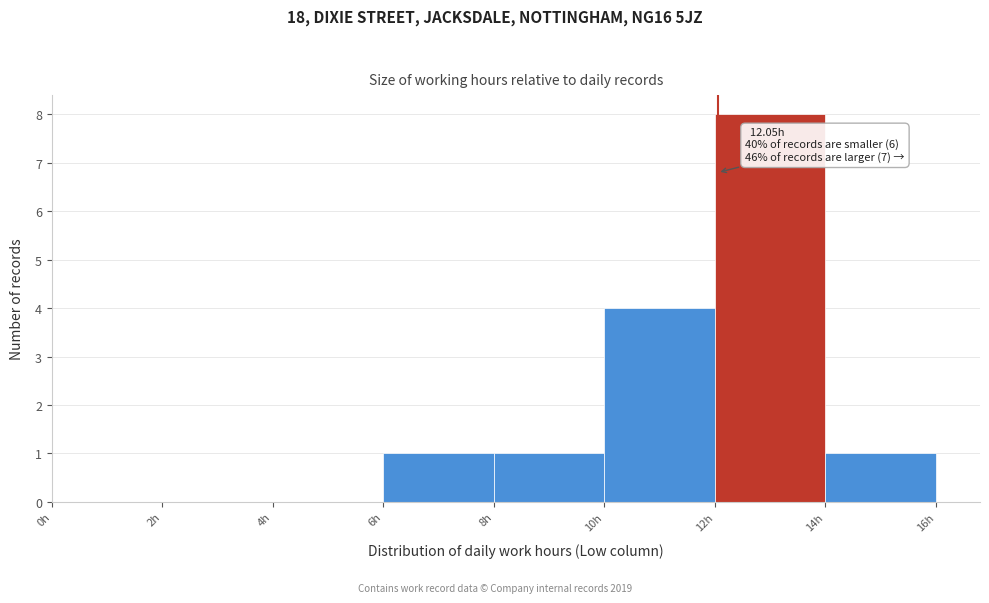

Over which range of the x-axis is the bar tallest?

12 to 14